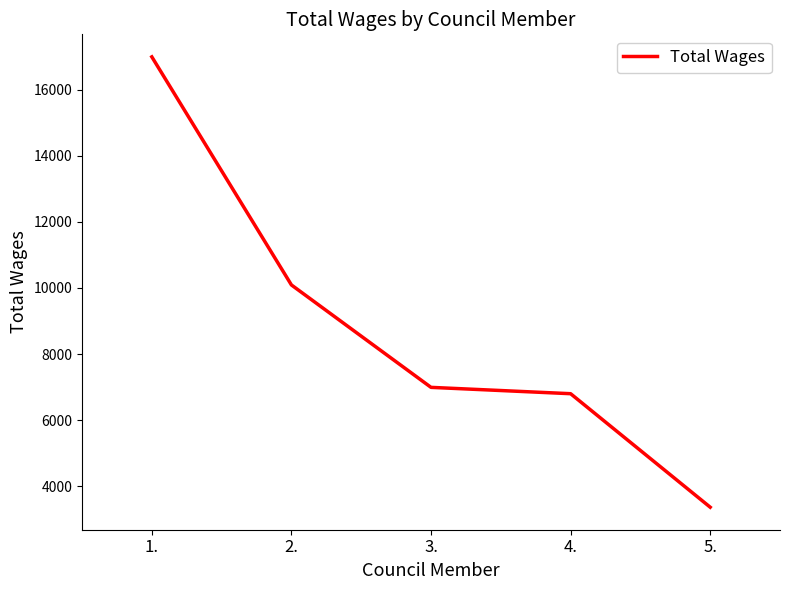

True or false: the data has more than 2 interior local peaks.

False